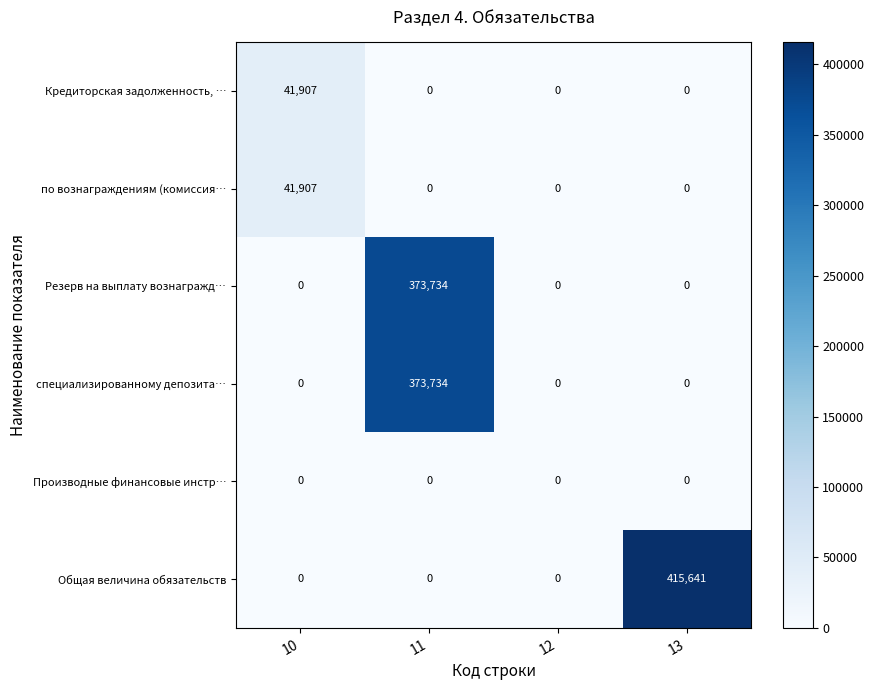

The value of Общая величина обязательств at 11 is 164348. True or false?

False